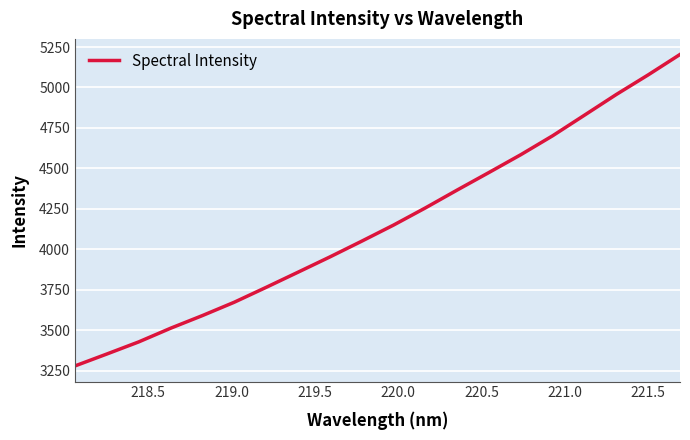

What is the difference between the maximum and minimum values?

1924.8